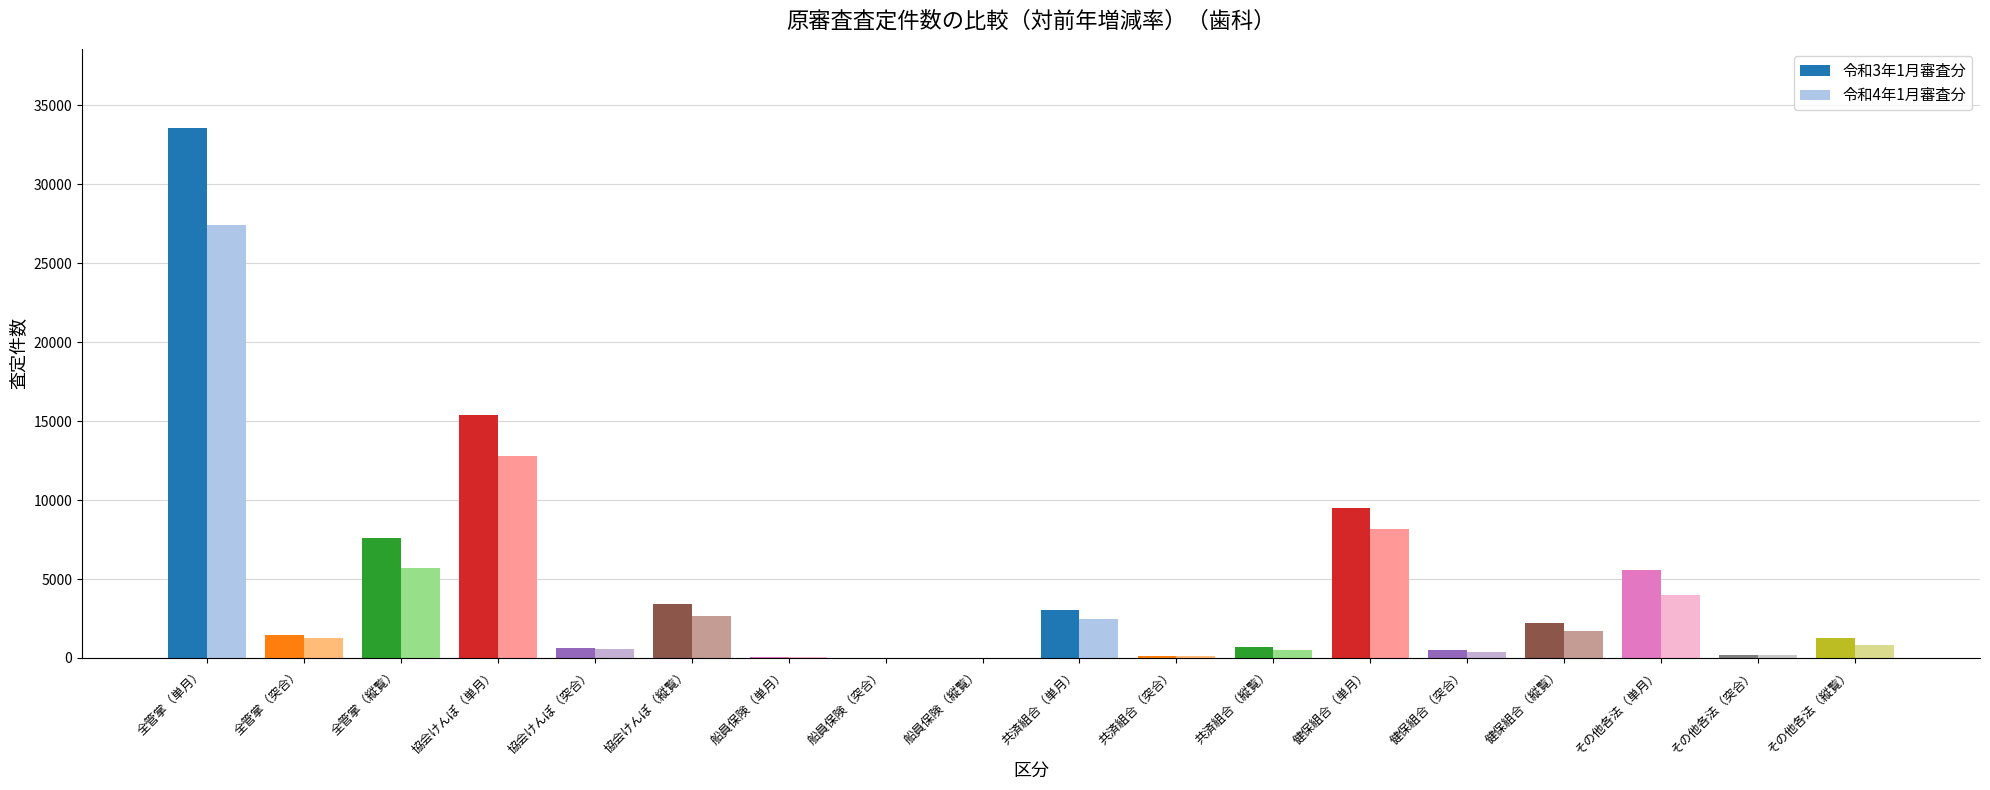

What is the total value across all series at 協会けんぽ（縦覧）?

6099